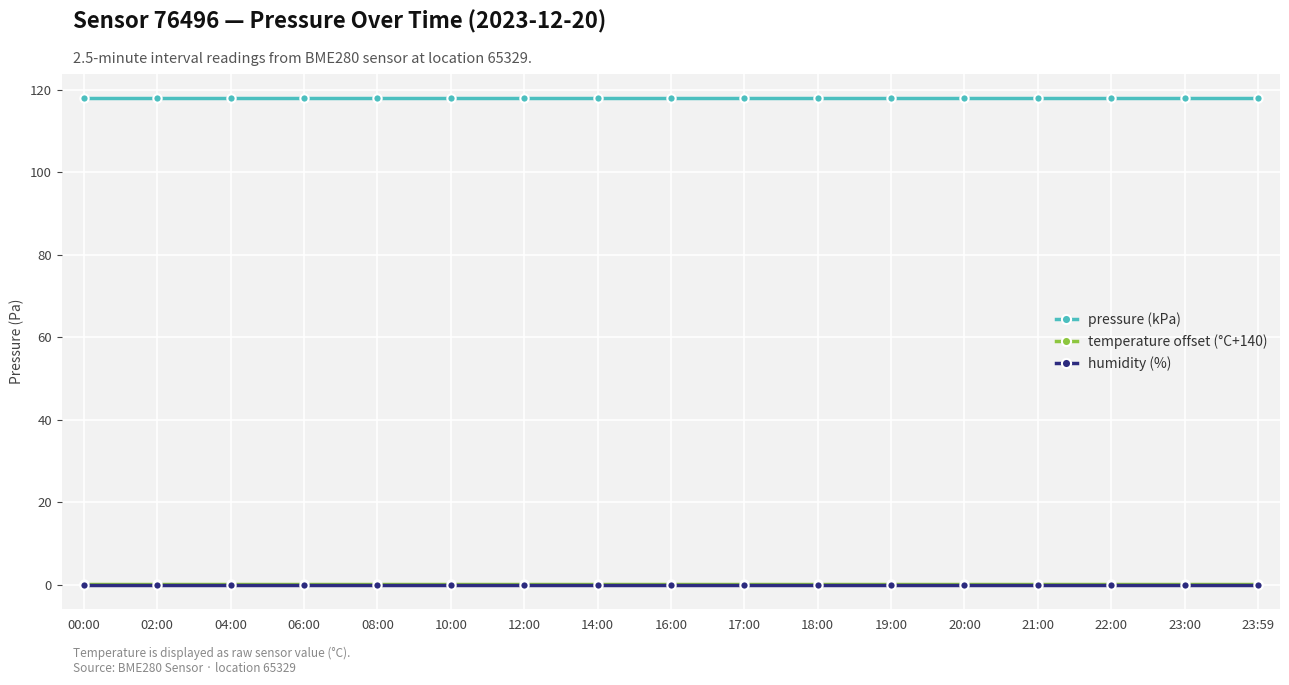

Which series has the largest total across all categories?

pressure (kPa)